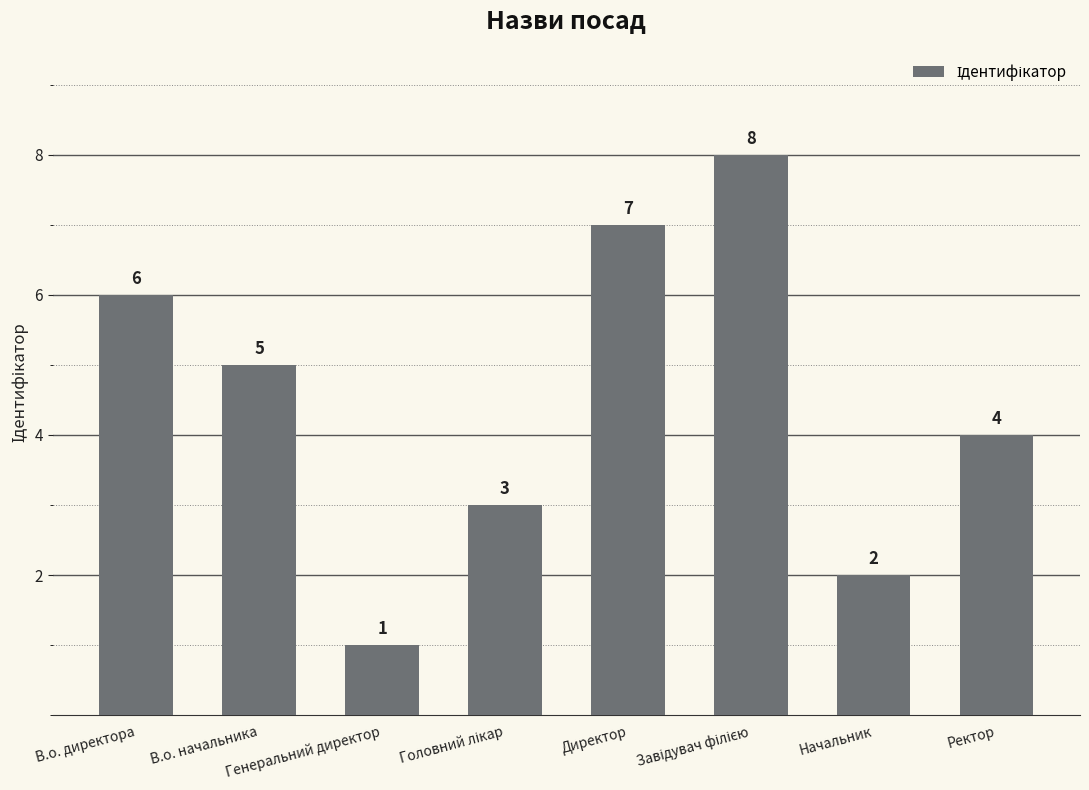

The value at Директор is 7. True or false?

True